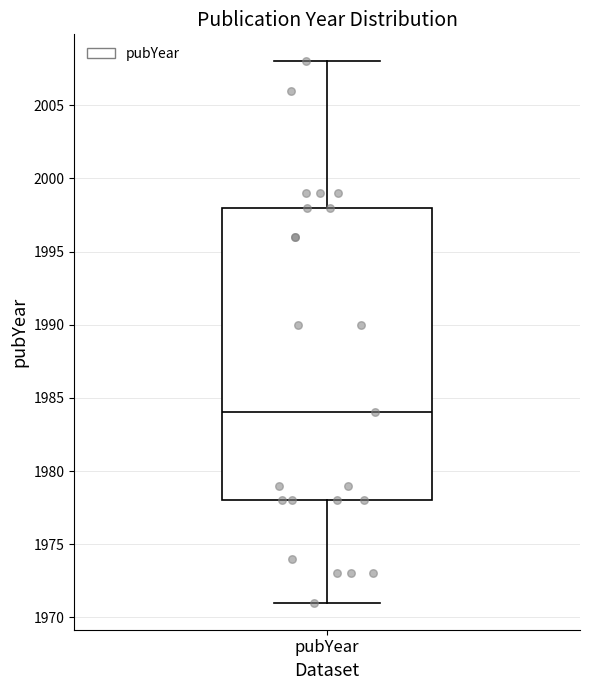

Transcribe this box plot: give where the median line is, the range the box spans, and where the two whiskers end, as read against the y-axis. The values are not printed on the chart, so give them approximately, as read against the axis.

median 1984, box 1978 to 1998, whiskers 1971 to 2008